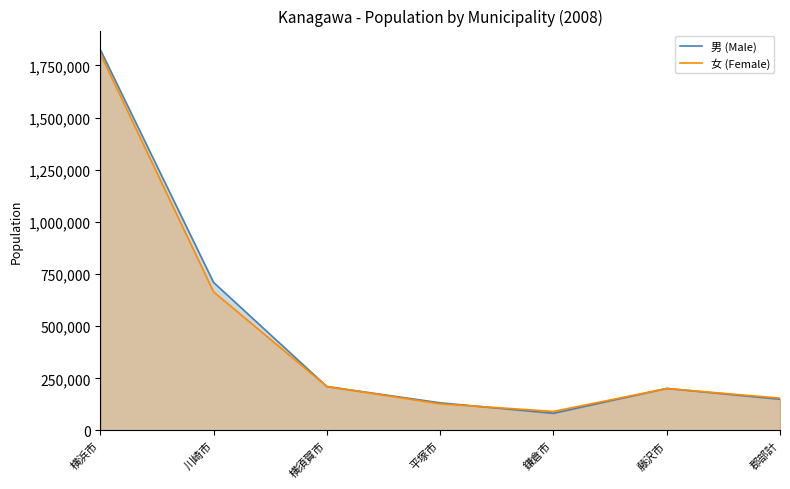

Is the value of 男 (Male) at 川崎市 greater than the value of 女 (Female) at 横浜市?

No